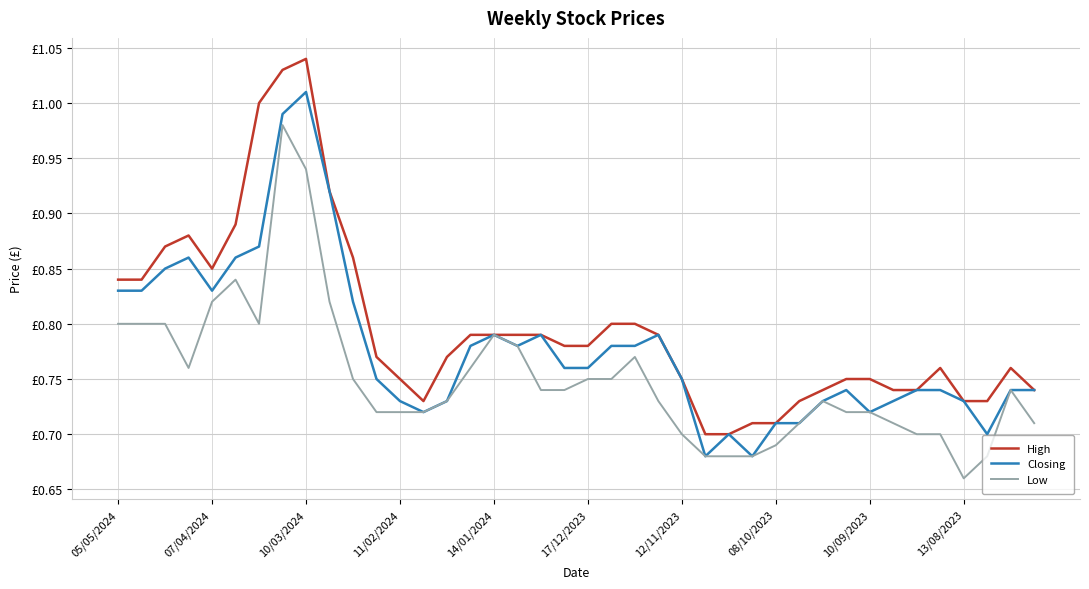

Reading left to right, list all the values displayed in this chart.

High: 0.8	0.8	0.9	0.9	0.8	0.9	1.0	1.0	1.0	0.9	0.9	0.8	0.8	0.7	0.8	0.8	0.8	0.8	0.8	0.8	0.8	0.8	0.8	0.8	0.8	0.7	0.7	0.7	0.7	0.7	0.7	0.8	0.8	0.7	0.7	0.8	0.7	0.7	0.8	0.7
Closing: 0.8	0.8	0.8	0.9	0.8	0.9	0.9	1.0	1.0	0.9	0.8	0.8	0.7	0.7	0.7	0.8	0.8	0.8	0.8	0.8	0.8	0.8	0.8	0.8	0.8	0.7	0.7	0.7	0.7	0.7	0.7	0.7	0.7	0.7	0.7	0.7	0.7	0.7	0.7	0.7
Low: 0.8	0.8	0.8	0.8	0.8	0.8	0.8	1.0	0.9	0.8	0.8	0.7	0.7	0.7	0.7	0.8	0.8	0.8	0.7	0.7	0.8	0.8	0.8	0.7	0.7	0.7	0.7	0.7	0.7	0.7	0.7	0.7	0.7	0.7	0.7	0.7	0.7	0.7	0.7	0.7